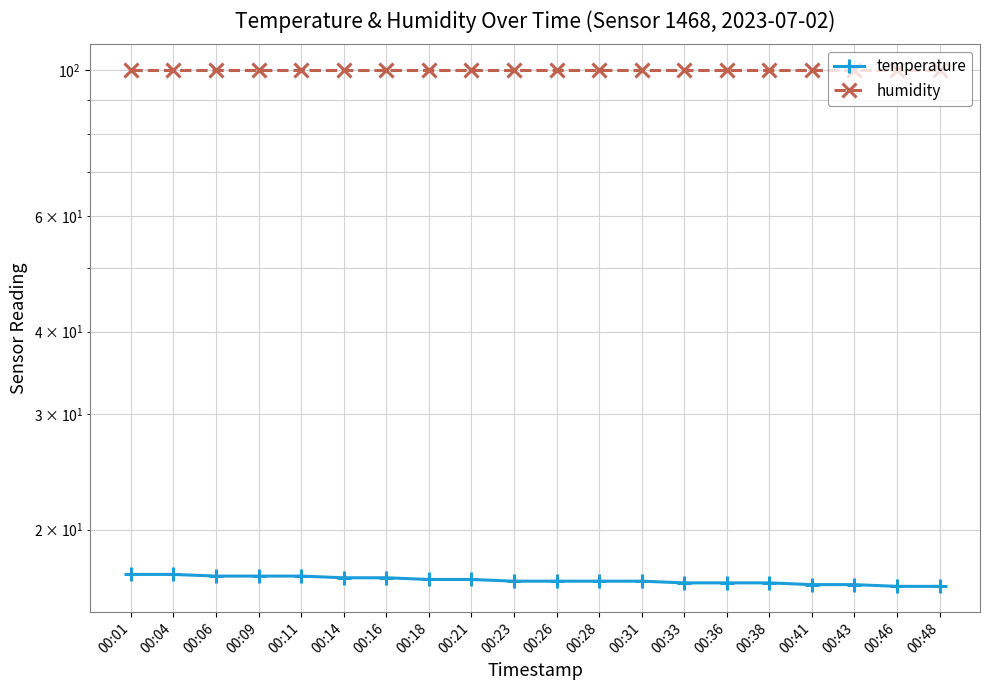

Rank the series at 00:48 from lowest to highest value.

temperature, humidity